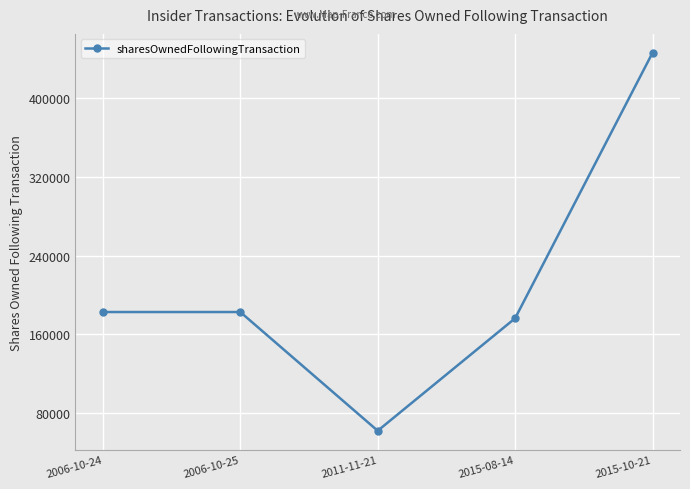

Count the number of data series in this chart.

1